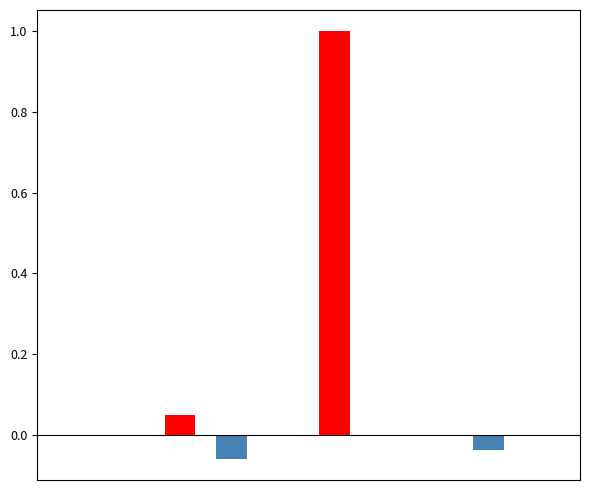

True or false: Decrease has a value of -0.0 at 8.

False